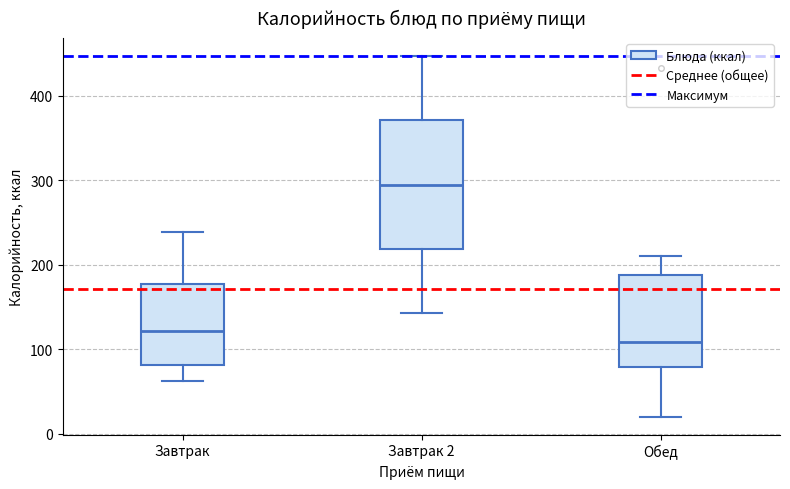

Where is the lower edge of the box for Обед on the y-axis? The values are not printed on the chart, so give them approximately, as read against the axis.

80